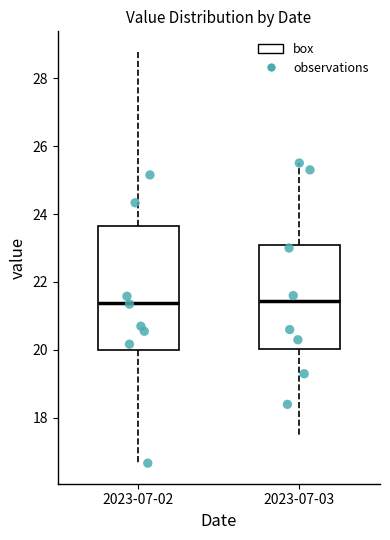

Comparing the boxes themselves (not the whiskers), which one is the tallest?

2023-07-02